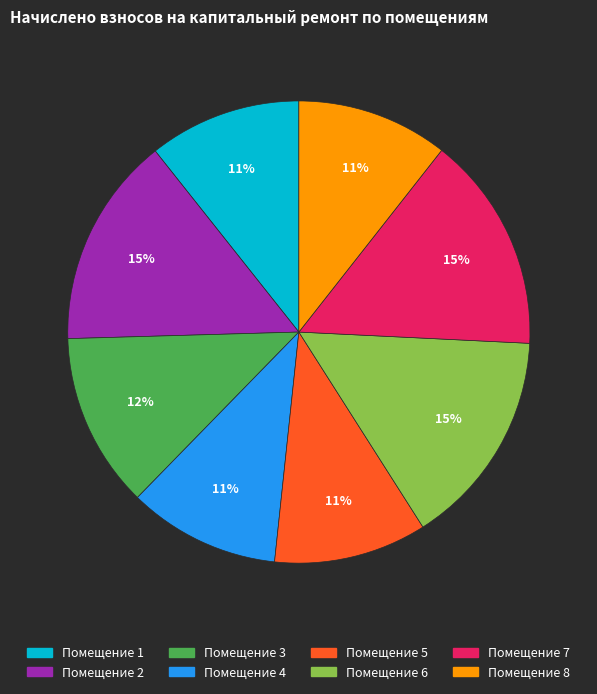

Does any single category account for the majority?

No